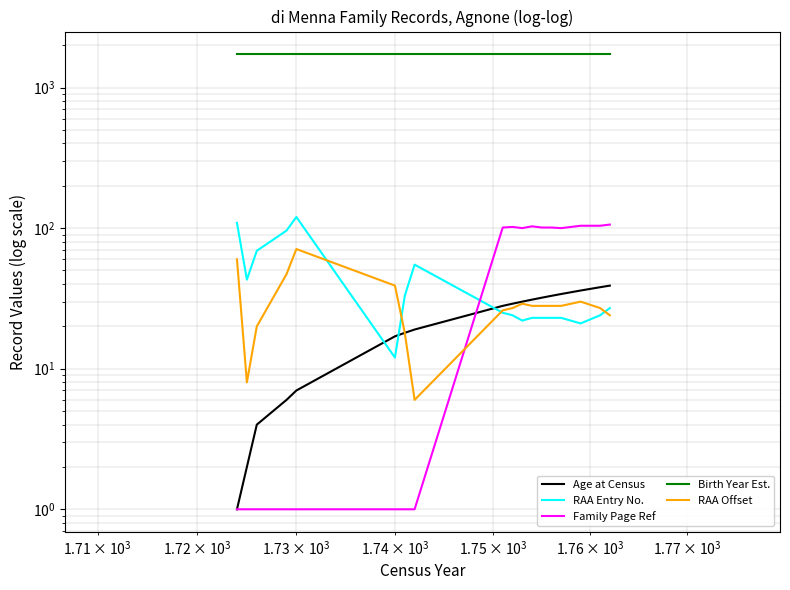

What is the lowest value of the Birth Year Est. series?

1724